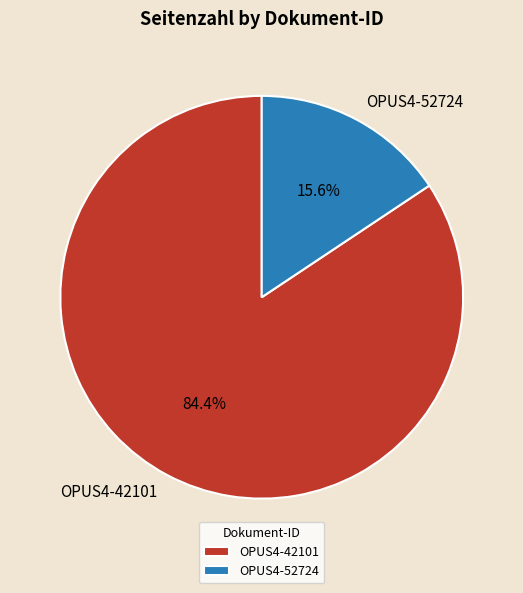

Approximately how many times larger is the value at OPUS4-42101 compared to OPUS4-52724?

5.4